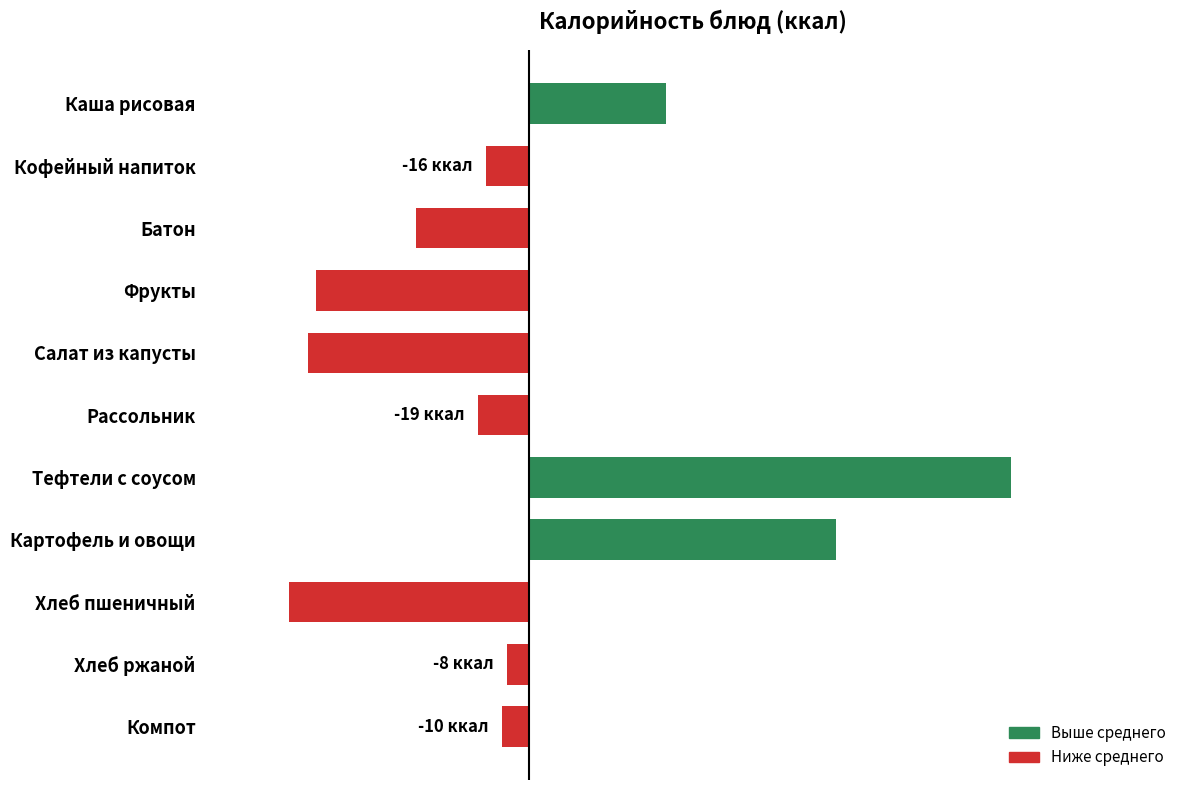

How many series are shown in this chart?

1